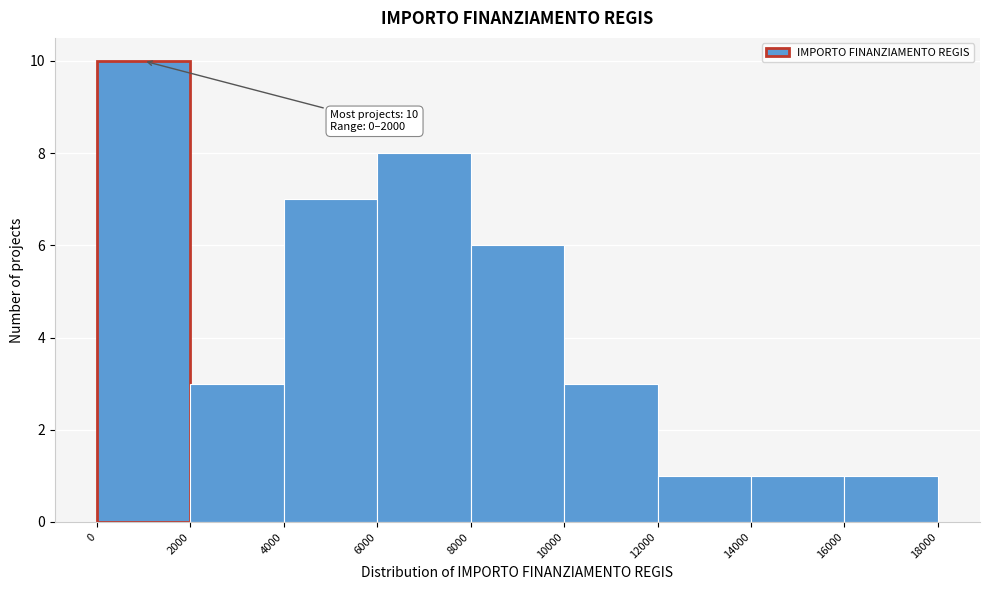

Over which range of the x-axis is the bar tallest?

0 to 2000